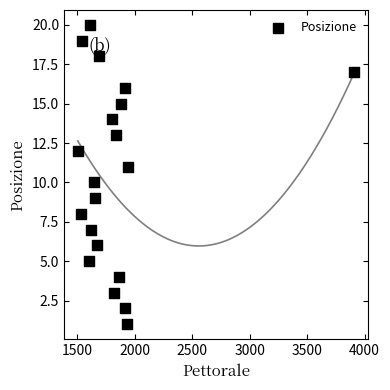

What is the range of X values (max minus min)?

2408